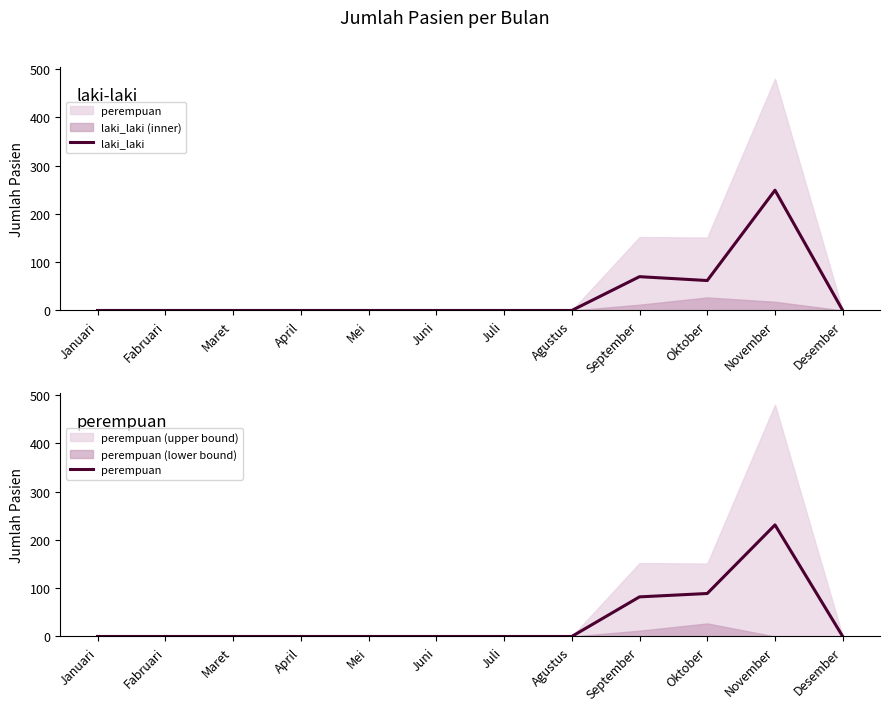

What is the average value of the perempuan series?

34